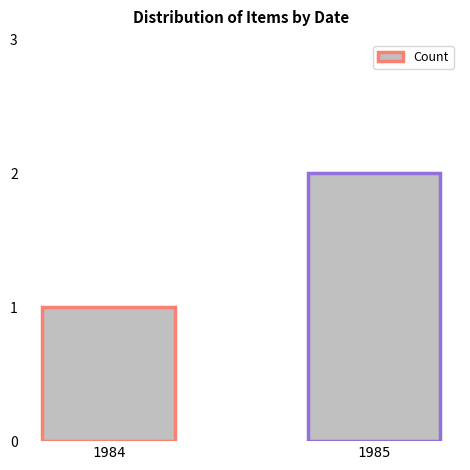

Reading left to right, transcribe all the data shown in this chart.

1	2